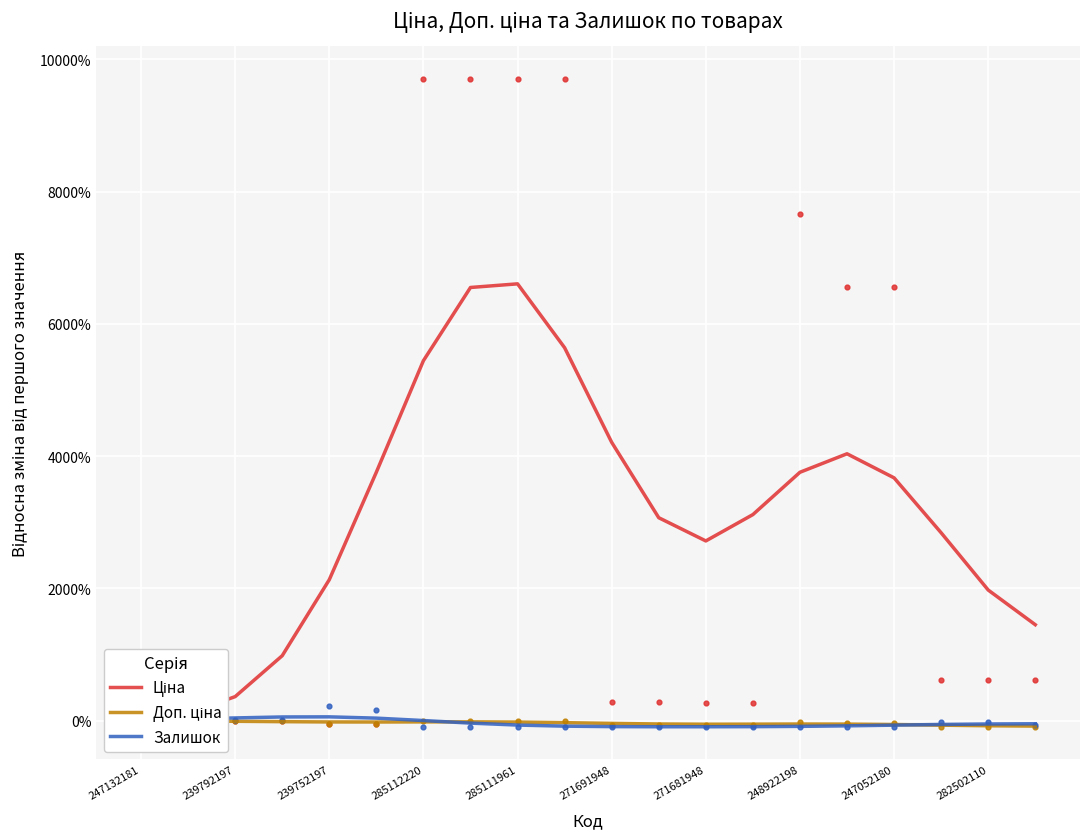

Which series has the largest total across all categories?

Ціна